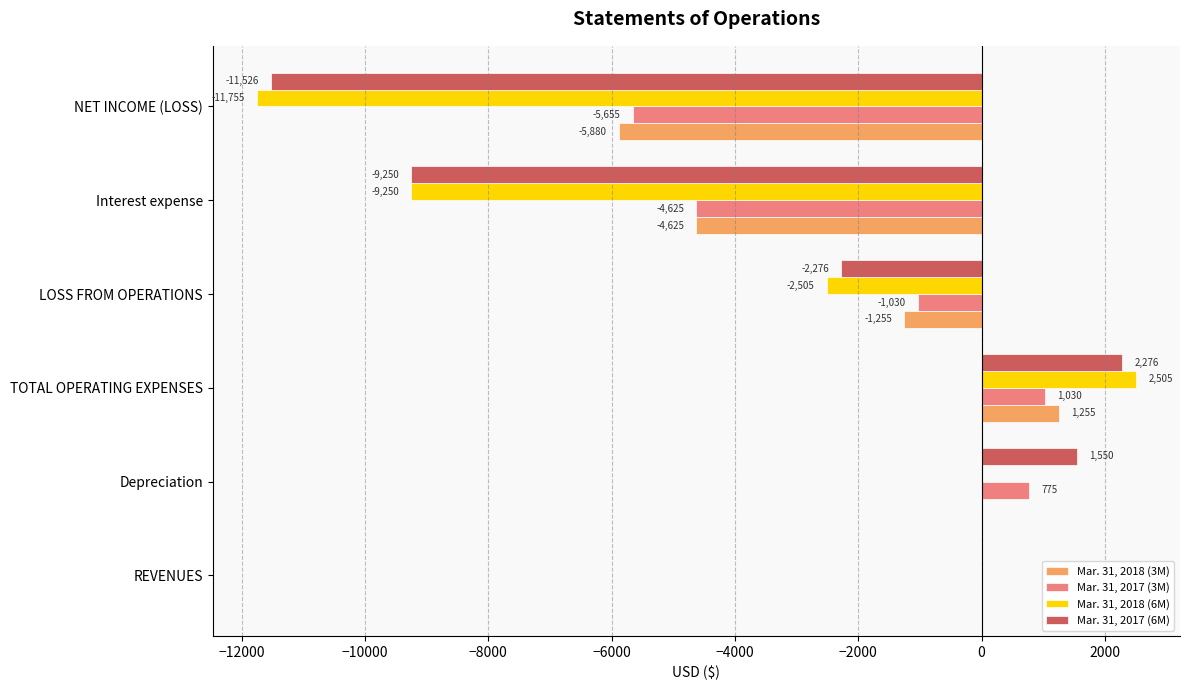

At which label is Mar. 31, 2017 (3M) closest to -2312?

LOSS FROM OPERATIONS